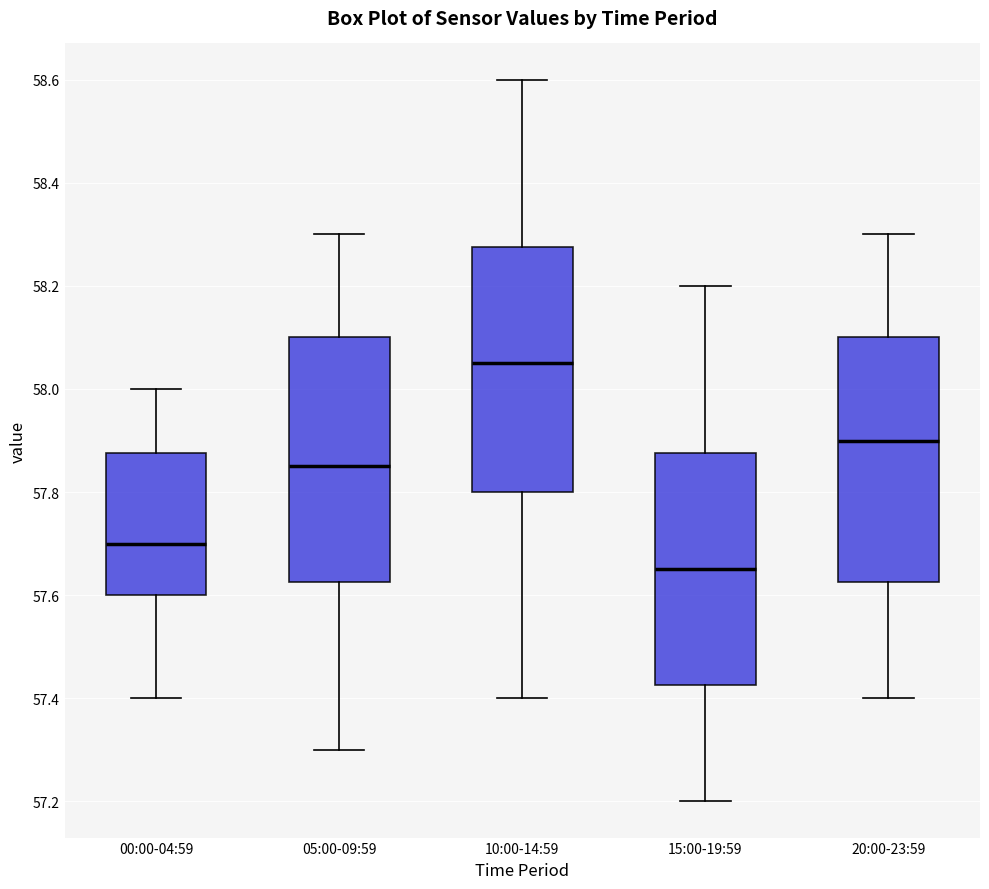

Where is the lower edge of the box for 15:00-19:59 on the y-axis? The values are not printed on the chart, so give them approximately, as read against the axis.

57.42